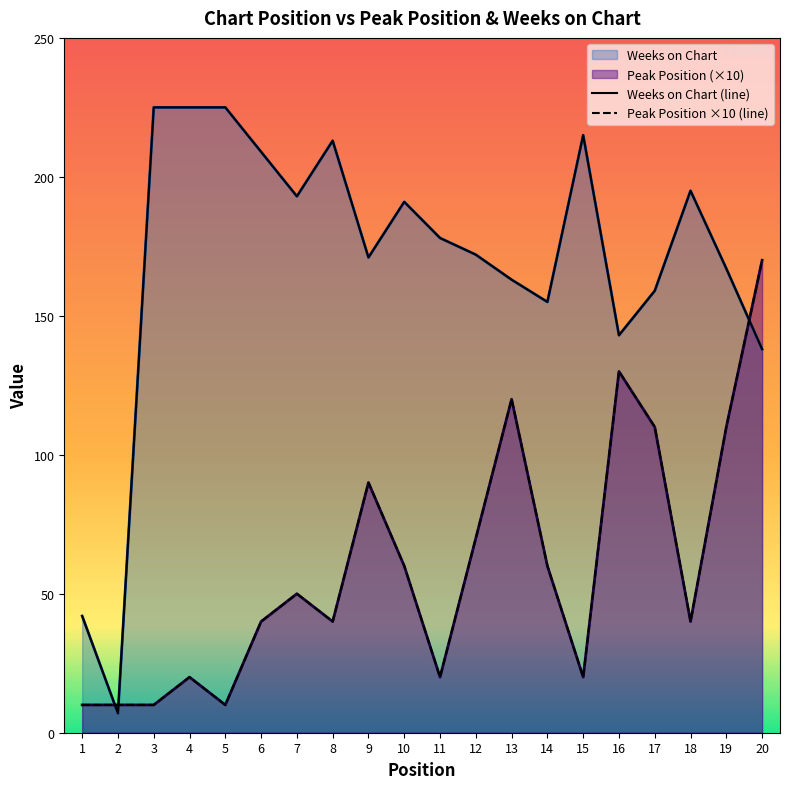

How many lines are shown in the chart?

2